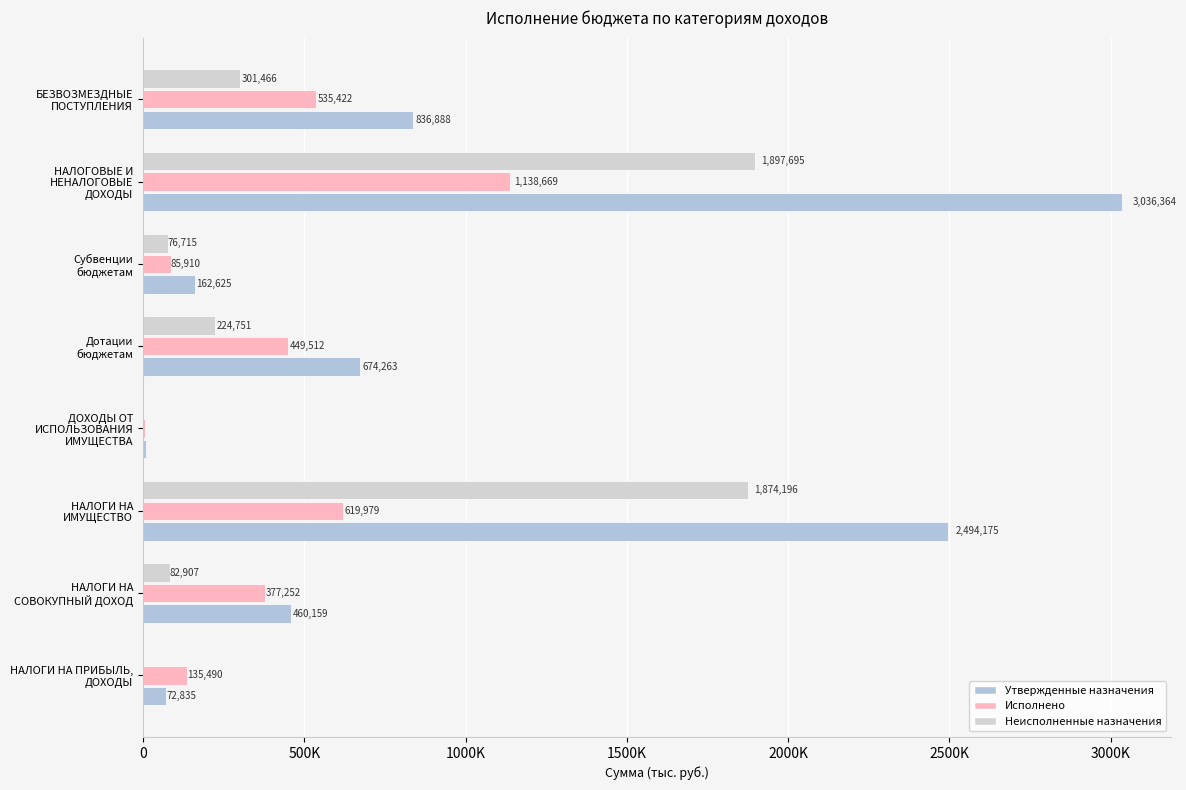

What is the value of the Неисполненные назначения bar at the 3rd from the left?

1874195.6